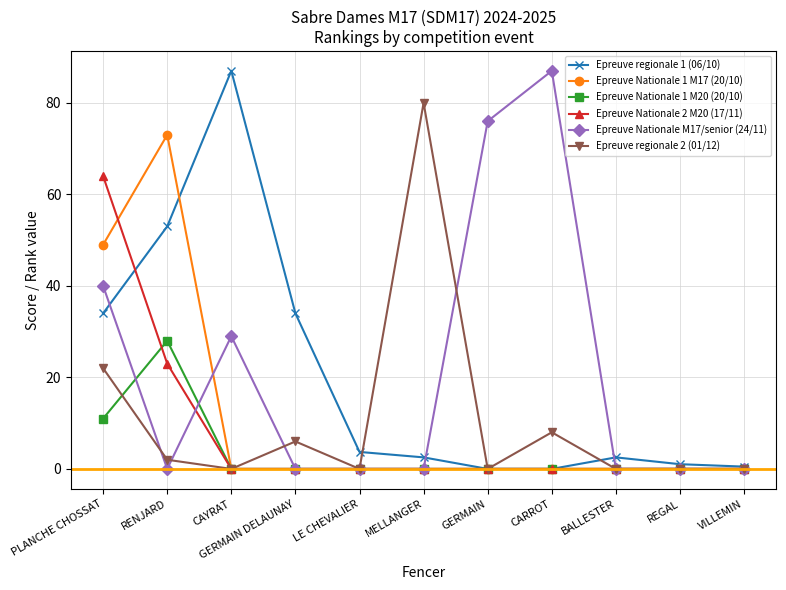

Where is the first local maximum for Epreuve Nationale 1 M17 (20/10)?

RENJARD